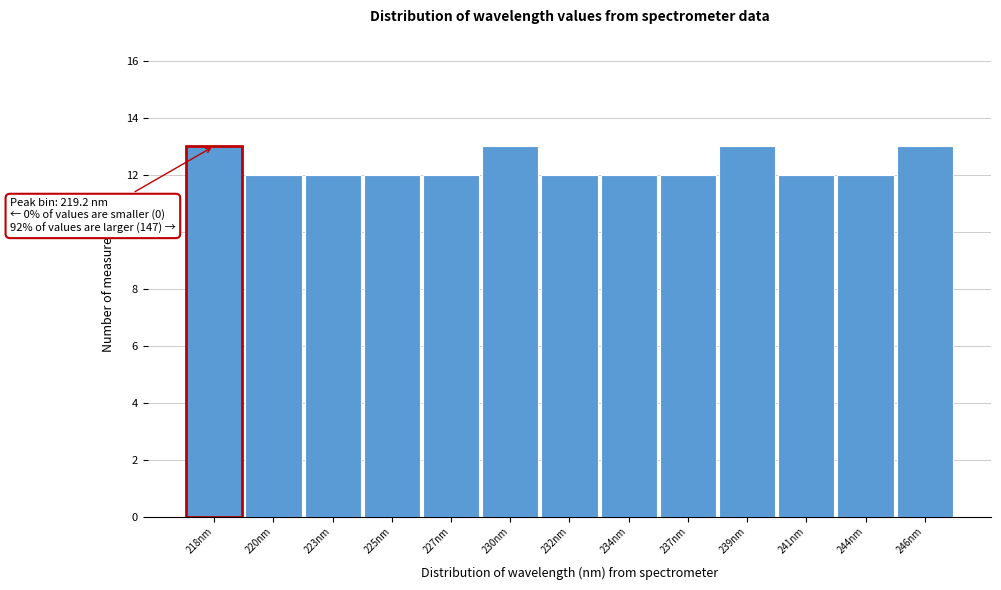

Reading left to right, what are all the values shown in this chart?

218nm=13	220nm=12	223nm=12	225nm=12	227nm=12	230nm=13	232nm=12	234nm=12	237nm=12	239nm=13	241nm=12	244nm=12	246nm=13